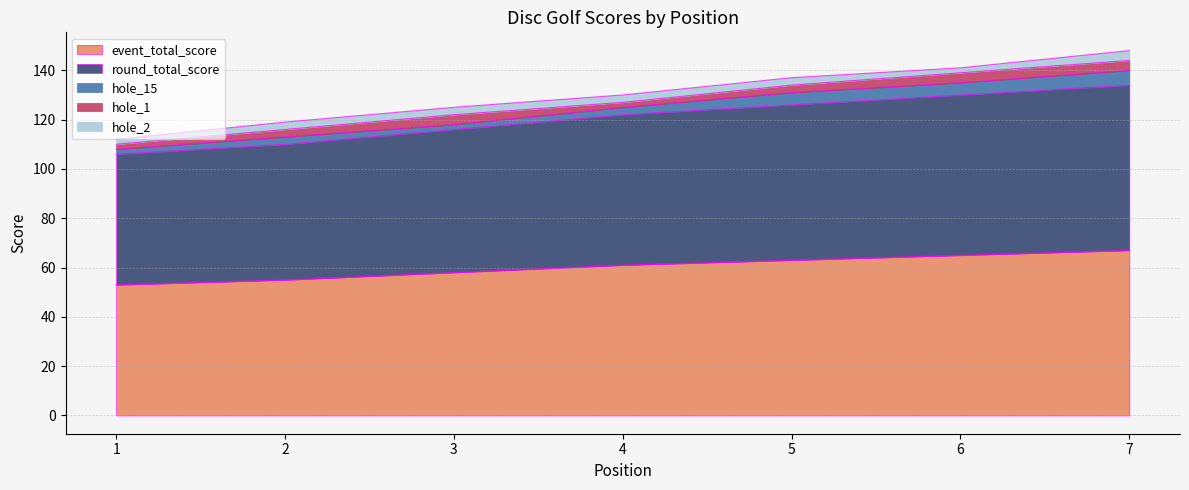

What are all the series names shown in the legend?

event_total_score, round_total_score, hole_15, hole_1, hole_2